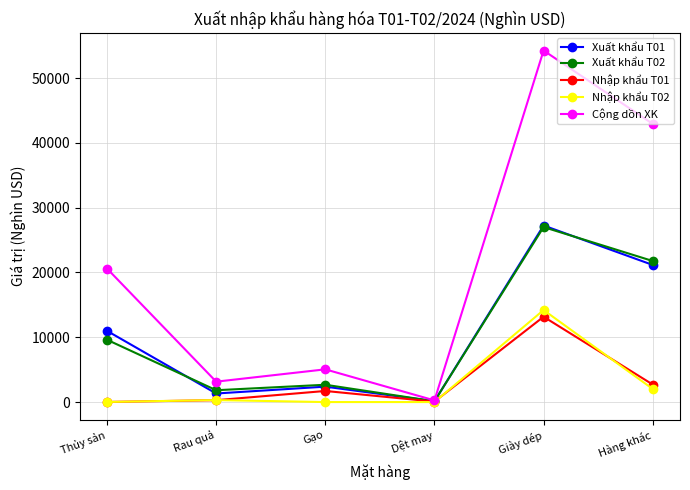

At which category is the sum across all series the highest?

Giày dép